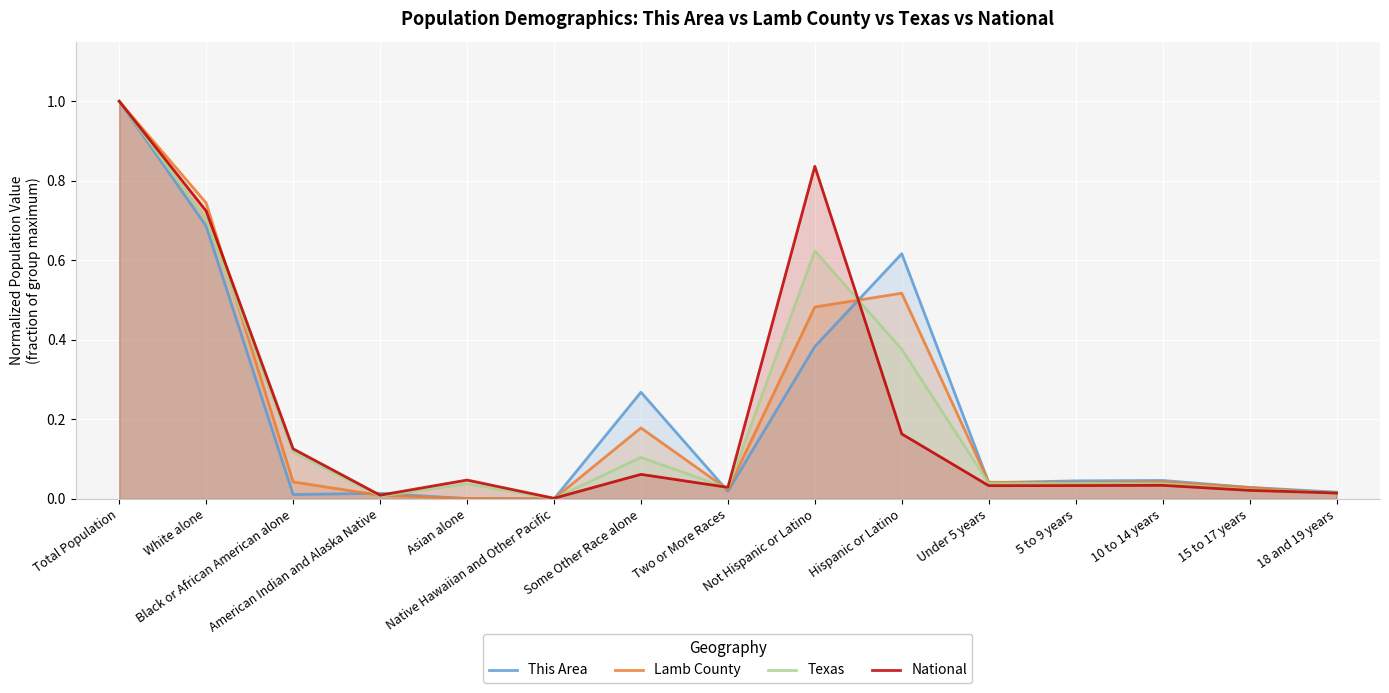

How many times do This Area and National cross each other?

5